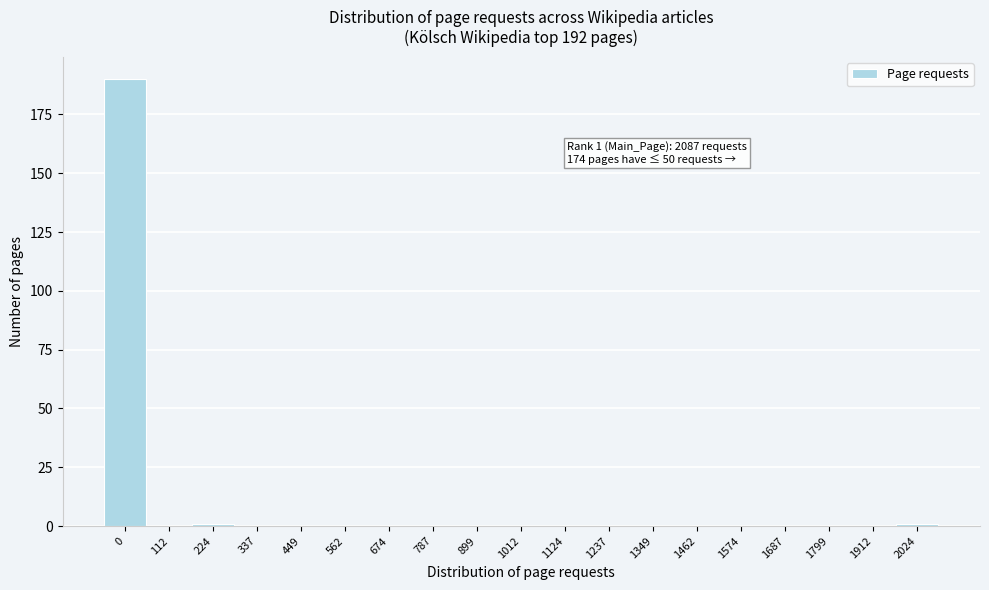

Reading left to right, transcribe all the data shown in this chart.

0=190	112=0	224=1	337=0	449=0	562=0	674=0	787=0	899=0	1012=0	1124=0	1237=0	1349=0	1462=0	1574=0	1687=0	1799=0	1912=0	2024=1